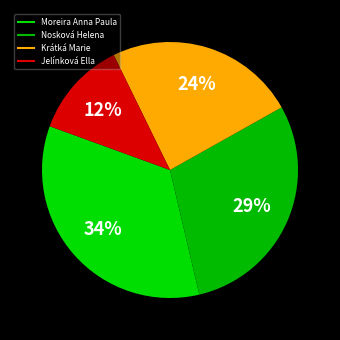

How many slices are in this pie chart?

4